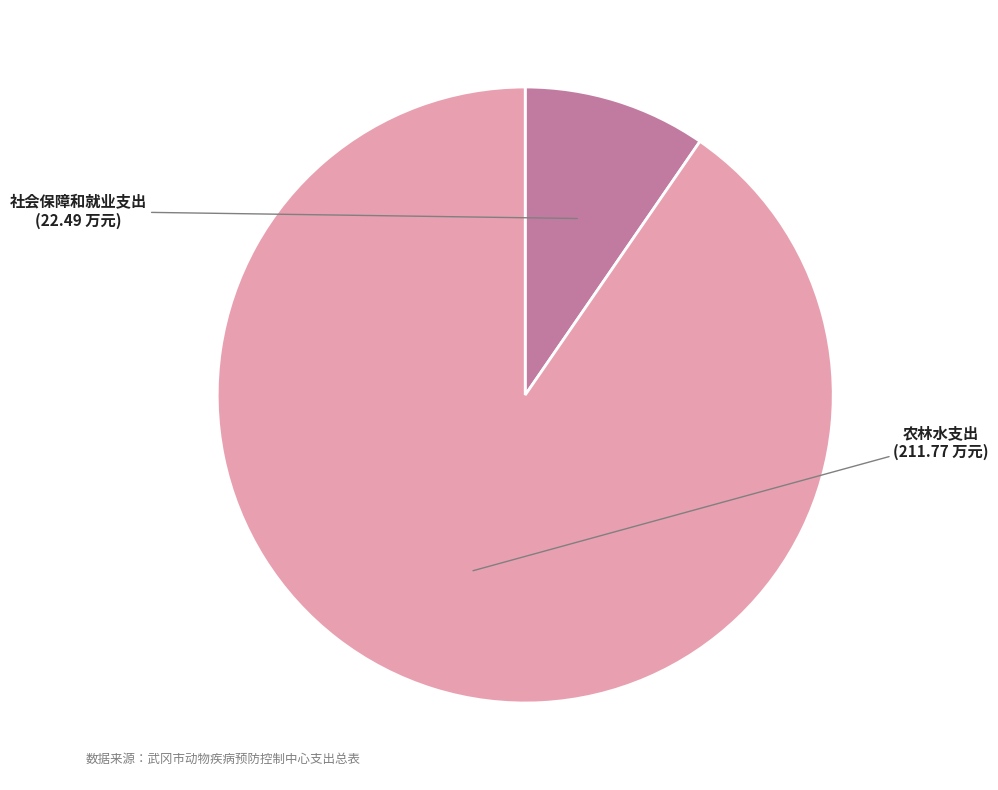

Does any single category account for the majority?

Yes